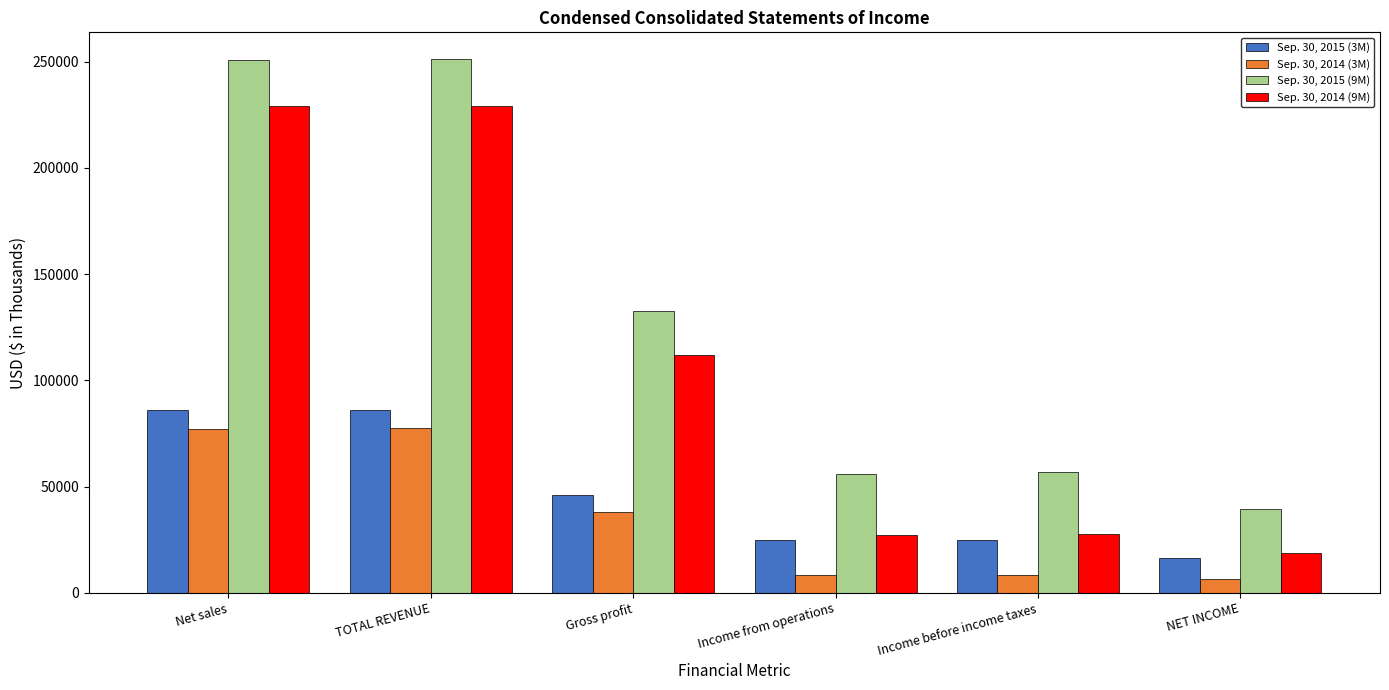

Where does the Sep. 30, 2014 (3M) series first go above 38147?

Net sales